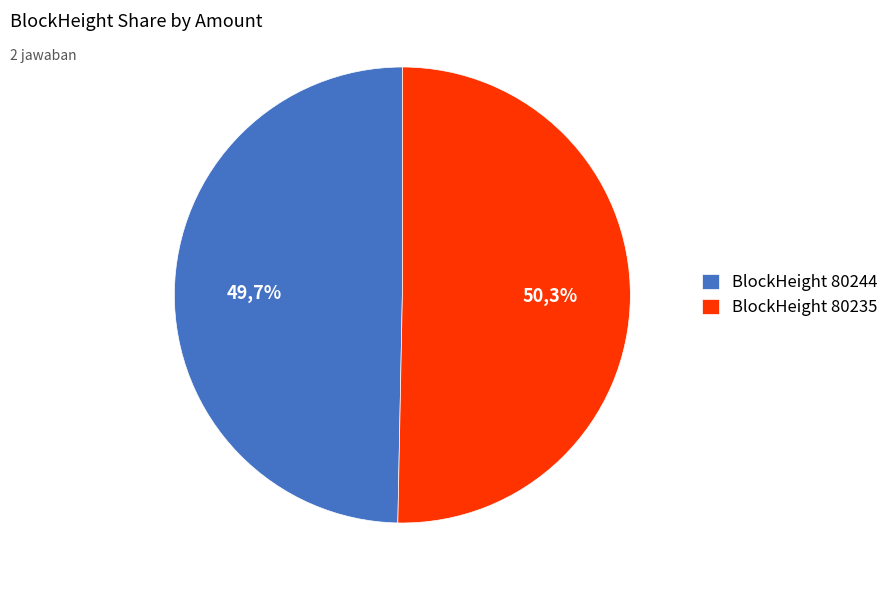

To the nearest percent, what is the average slice percentage?

50%